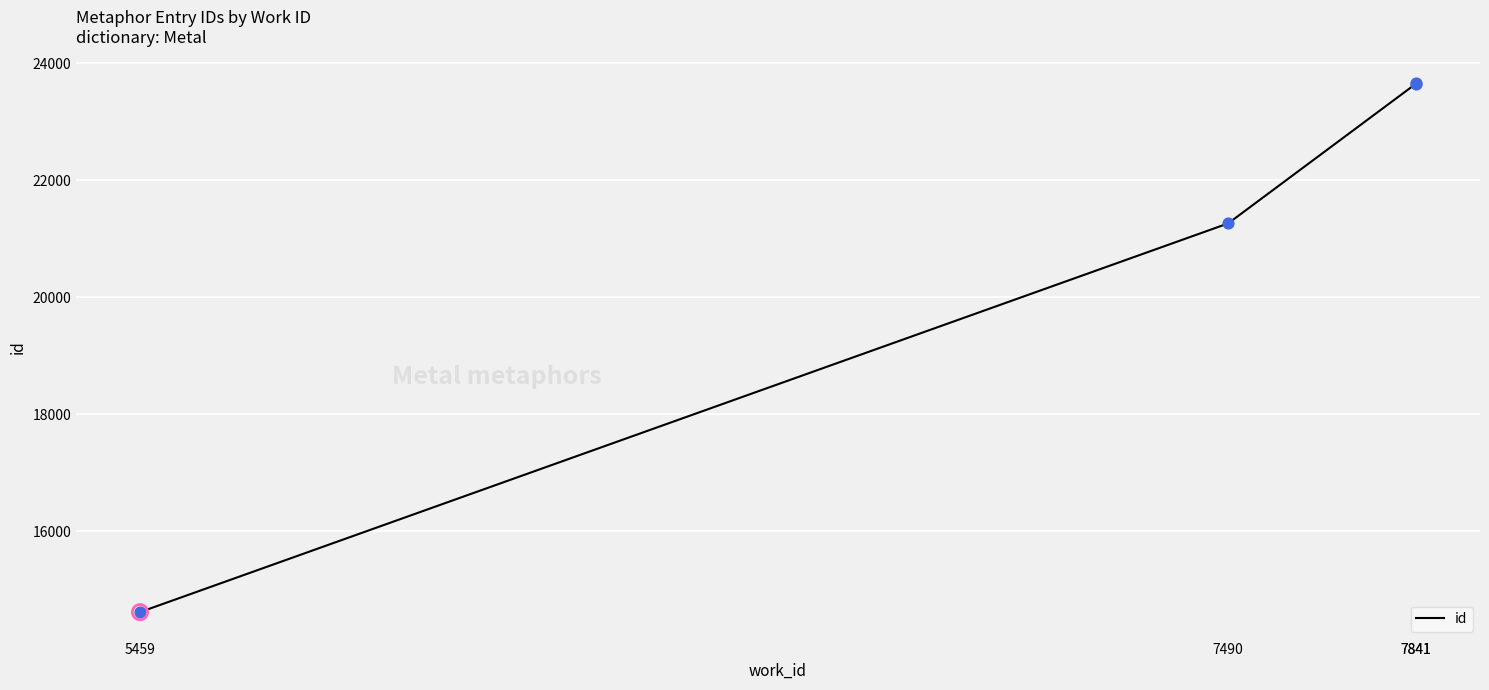

Which has a higher value, 7841 or 7490?

7841